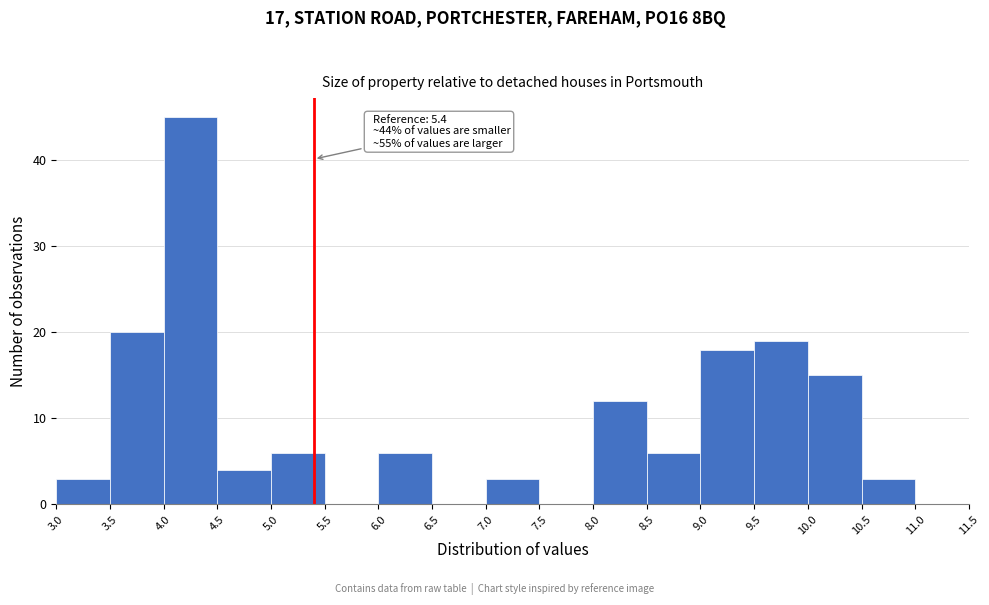

Over which range of the x-axis is the bar tallest?

4.0 to 4.5